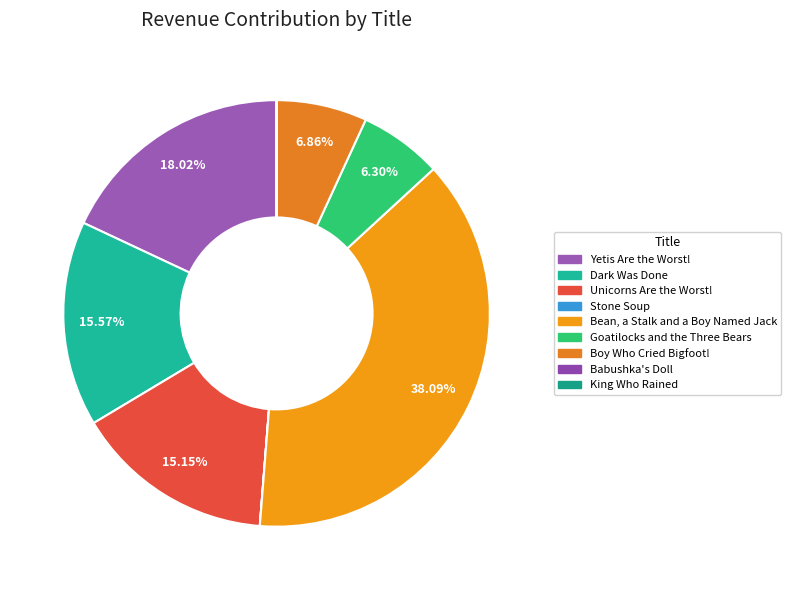

Which slice is the smallest?

Stone Soup